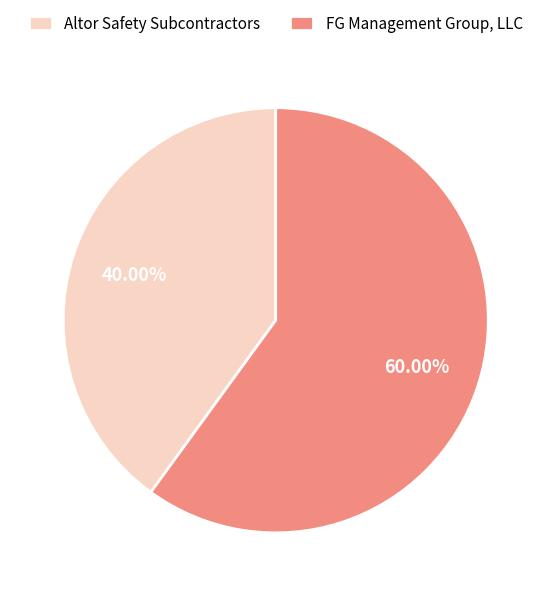

Combined, do FG Management Group, LLC and Altor Safety Subcontractors account for over 50%?

Yes